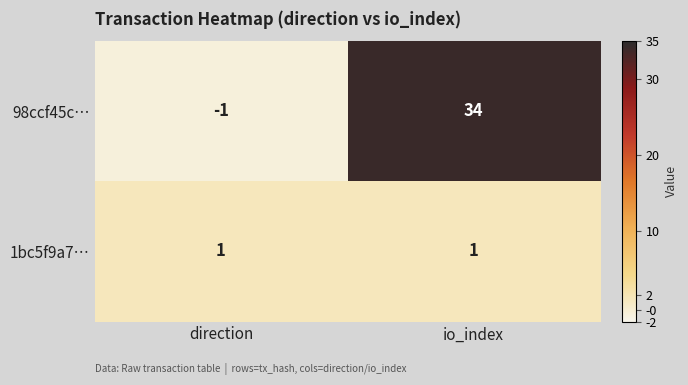

What is the smallest value displayed?

-1